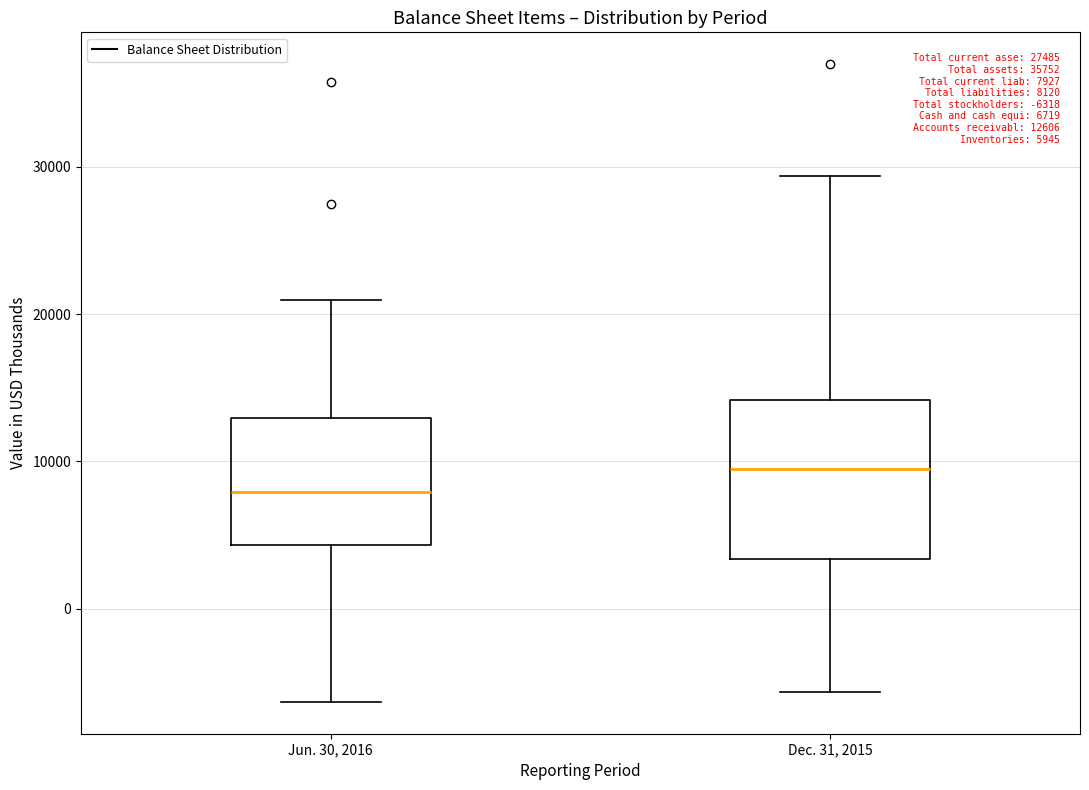

Comparing the boxes themselves (not the whiskers), which one is the tallest?

Dec. 31, 2015